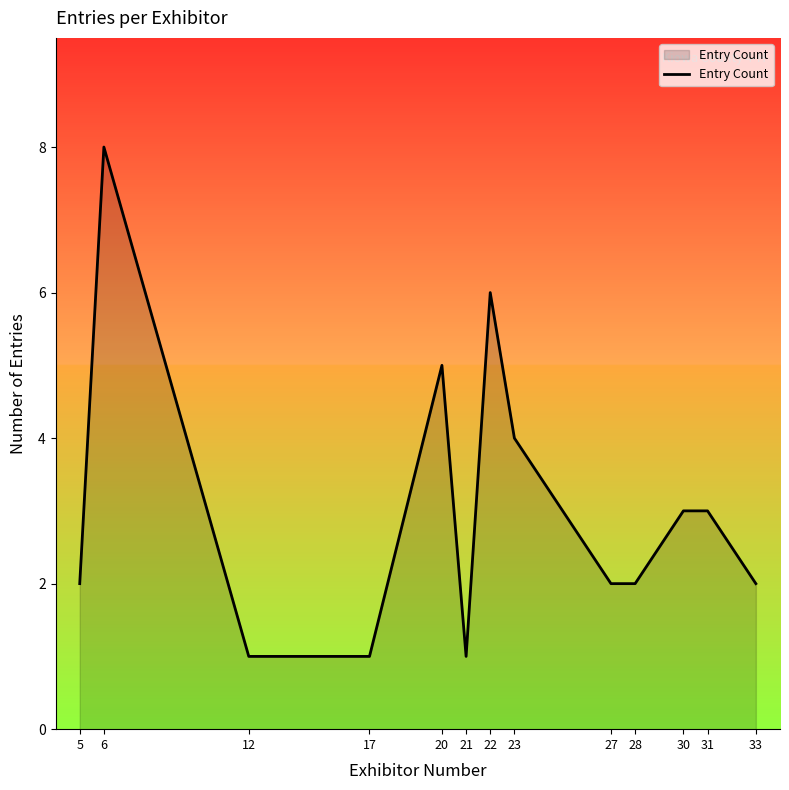

Read the value at 20.

5